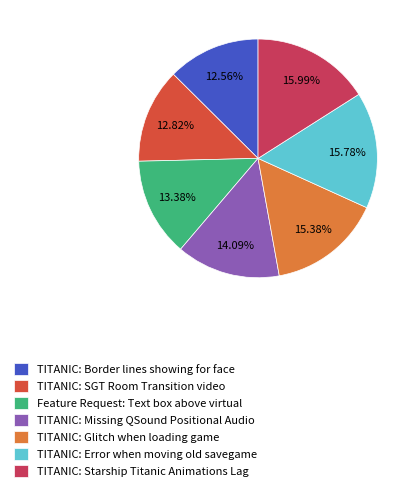

Count the number of slices in the pie.

7